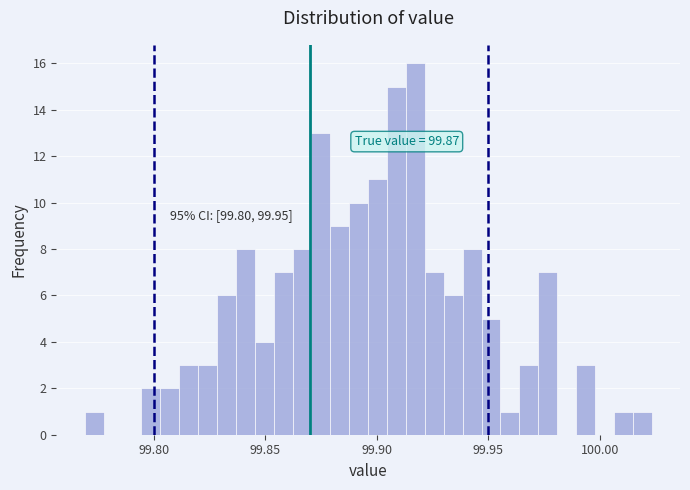

Around what value on the x-axis is the tallest bar? Give the approximate position of its centre, as read against the axis.

99.915